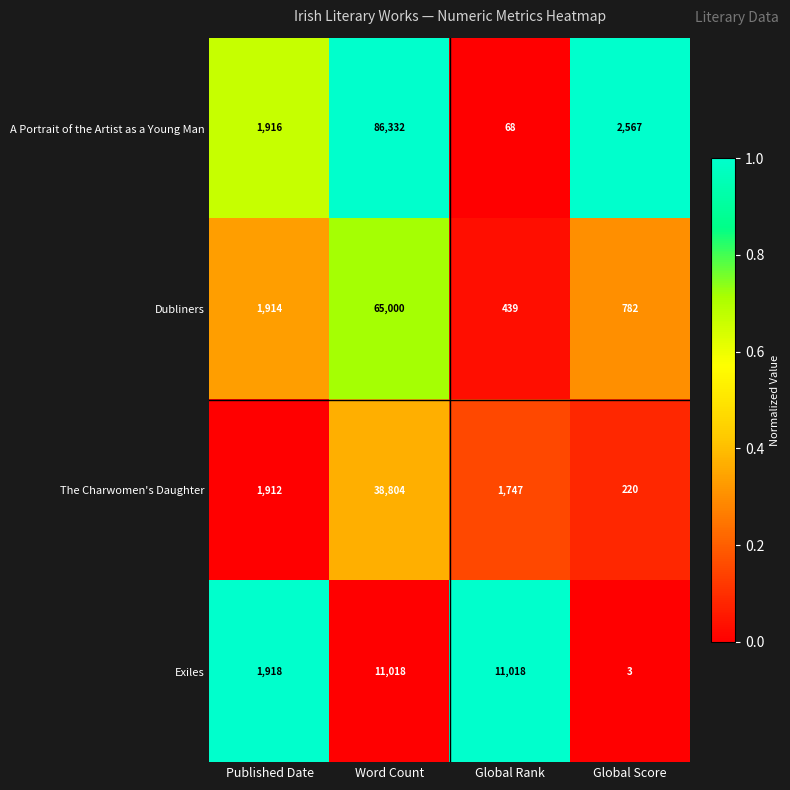

Rank the series by their average value, from highest to lowest.

A Portrait of the Artist as a Young Man, Dubliners, The Charwomen's Daughter, Exiles